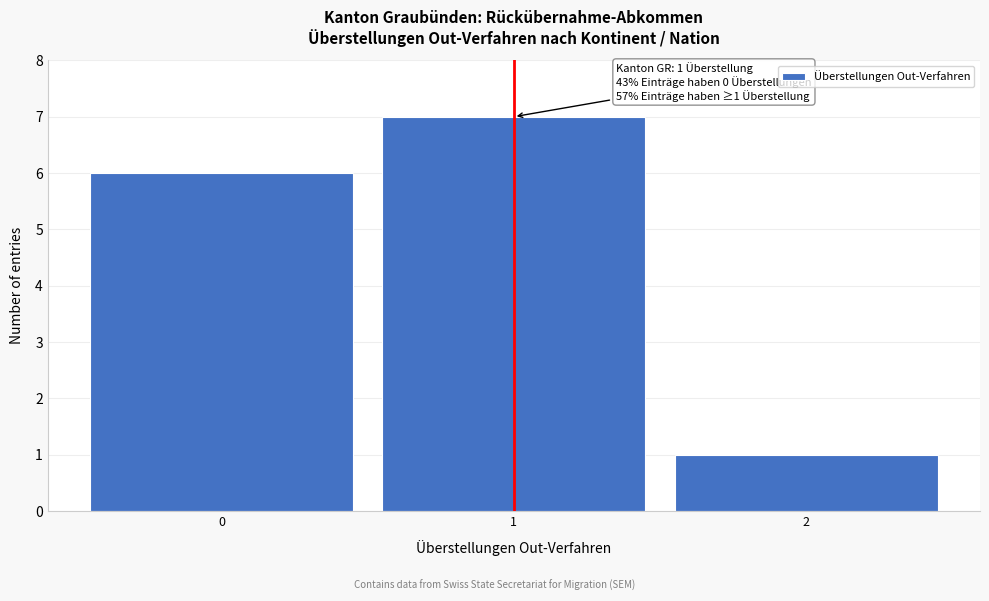

Reading right to left, list all the values displayed in this chart.

1	7	6